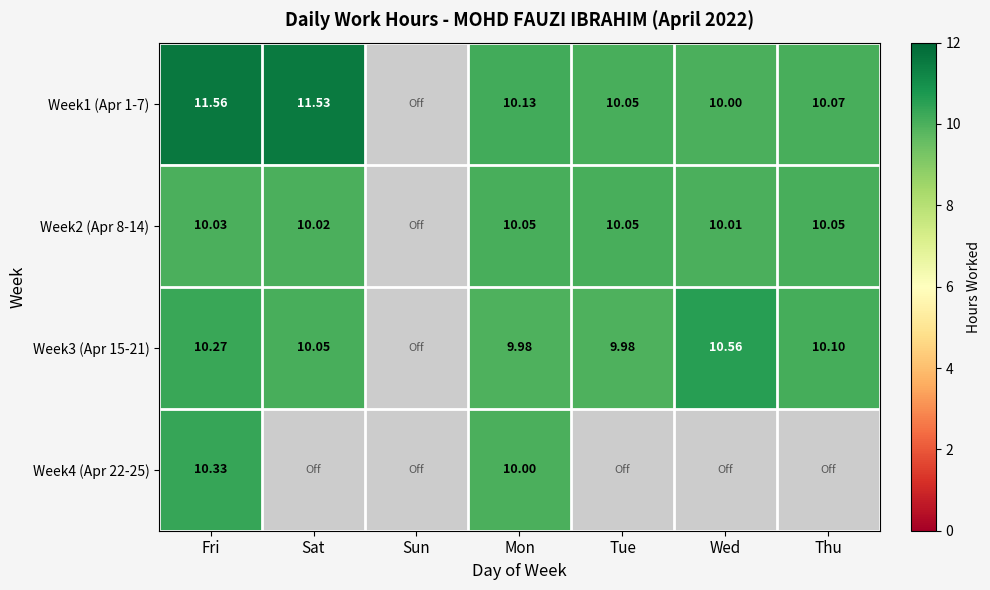

True or false: Week1 (Apr 1-7) has a value of 10.0 at Wed.

True